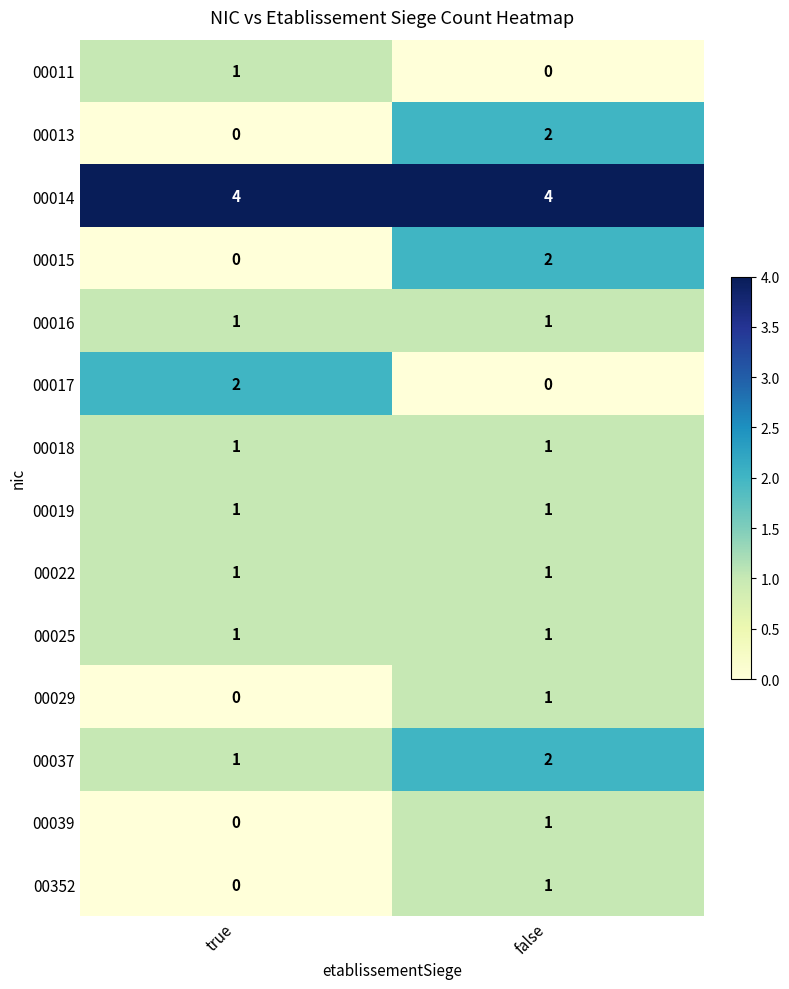

Reading left to right, what are all the values shown in this chart?

00011: 1	0
00013: 0	2
00014: 4	4
00015: 0	2
00016: 1	1
00017: 2	0
00018: 1	1
00019: 1	1
00022: 1	1
00025: 1	1
00029: 0	1
00037: 1	2
00039: 0	1
00352: 0	1